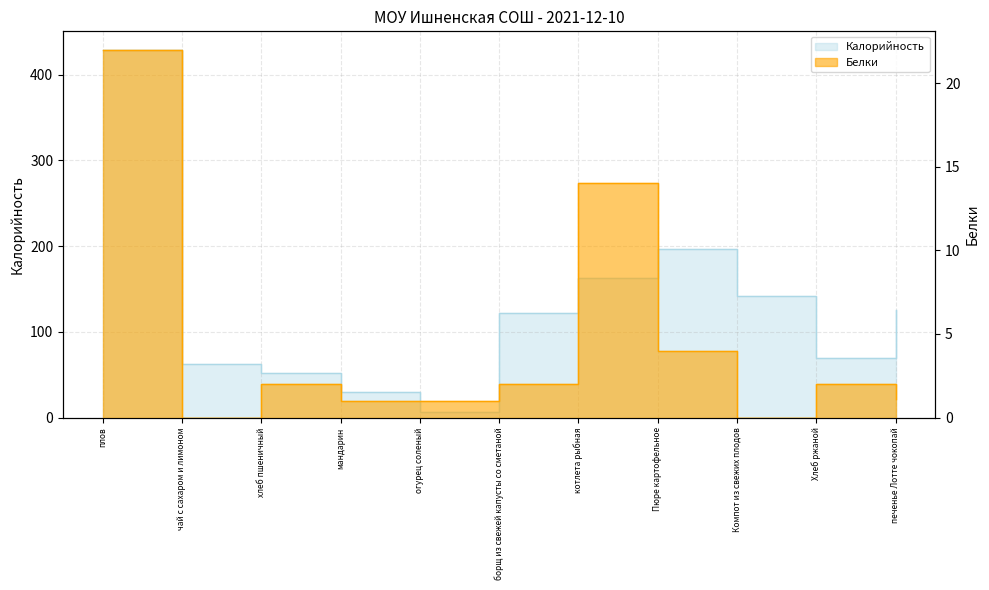

What is the value of the Белки point at the 5th from the left?

1.0